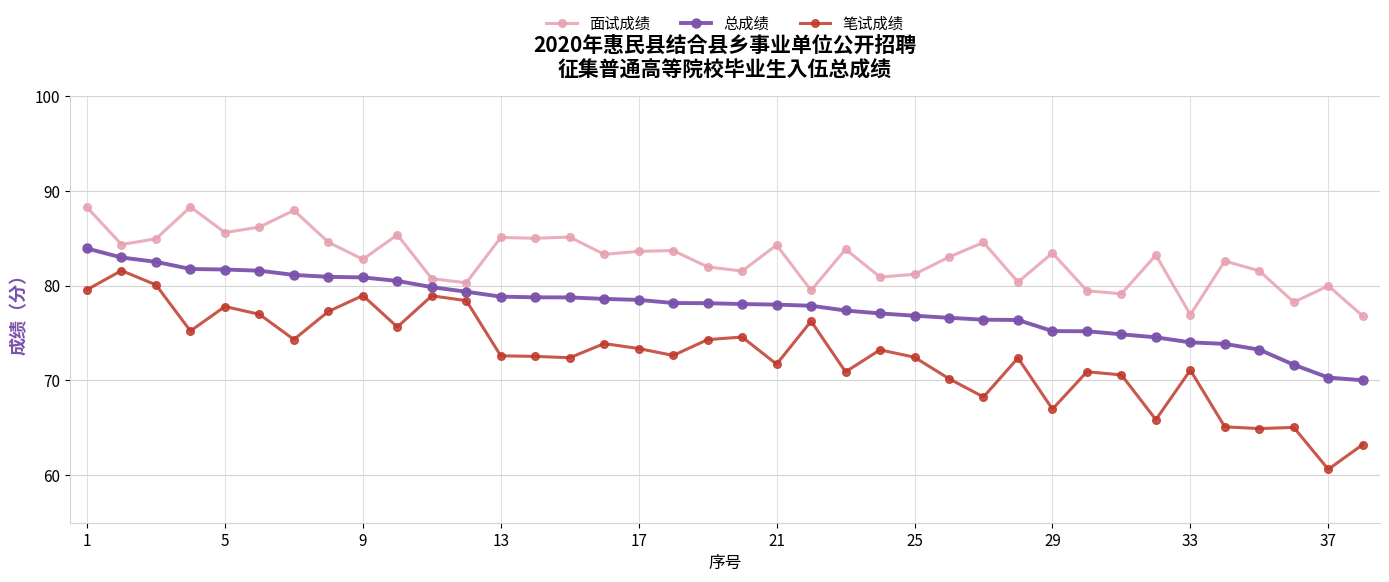

Which series has the largest range (max minus min)?

笔试成绩